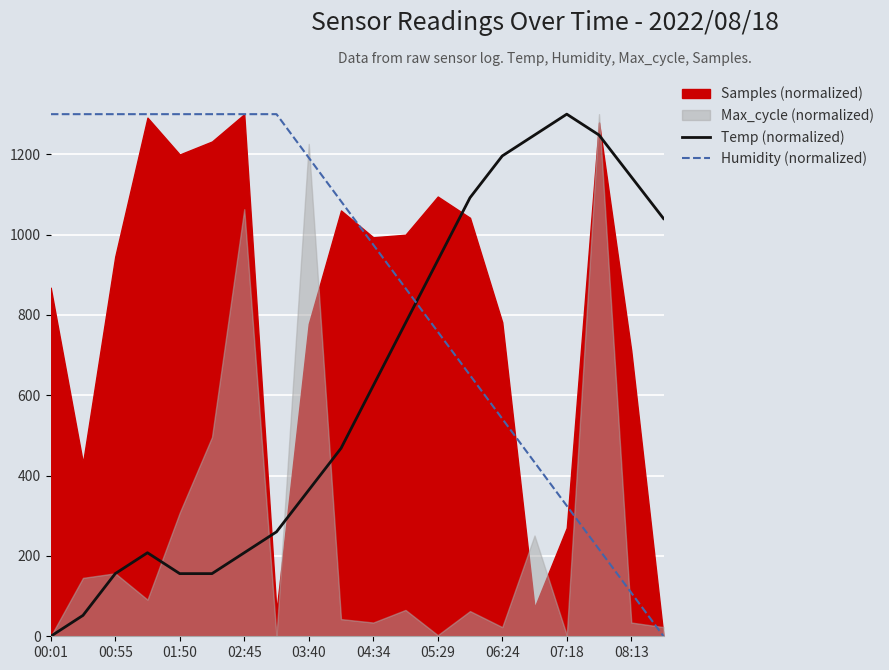

How many intersections are there between Humidity (normalized) and Temp (normalized)?

1